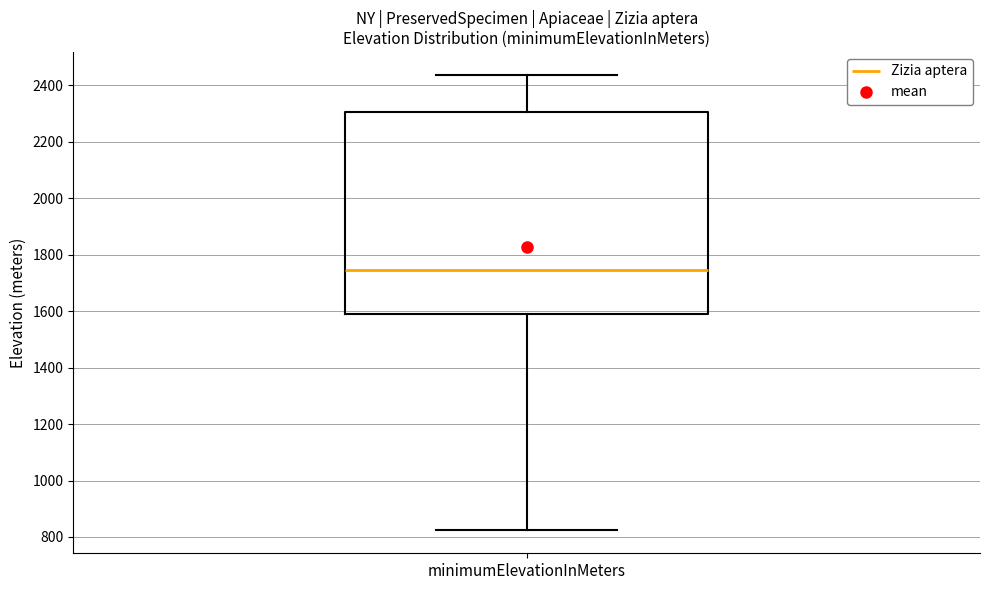

Read this box plot against the y-axis: the position of the median line, the range covered by the box, and the ends of both whiskers. The values are not printed on the chart, so give them approximately, as read against the axis.

median 1740, box 1580 to 2300, whiskers 820 to 2440